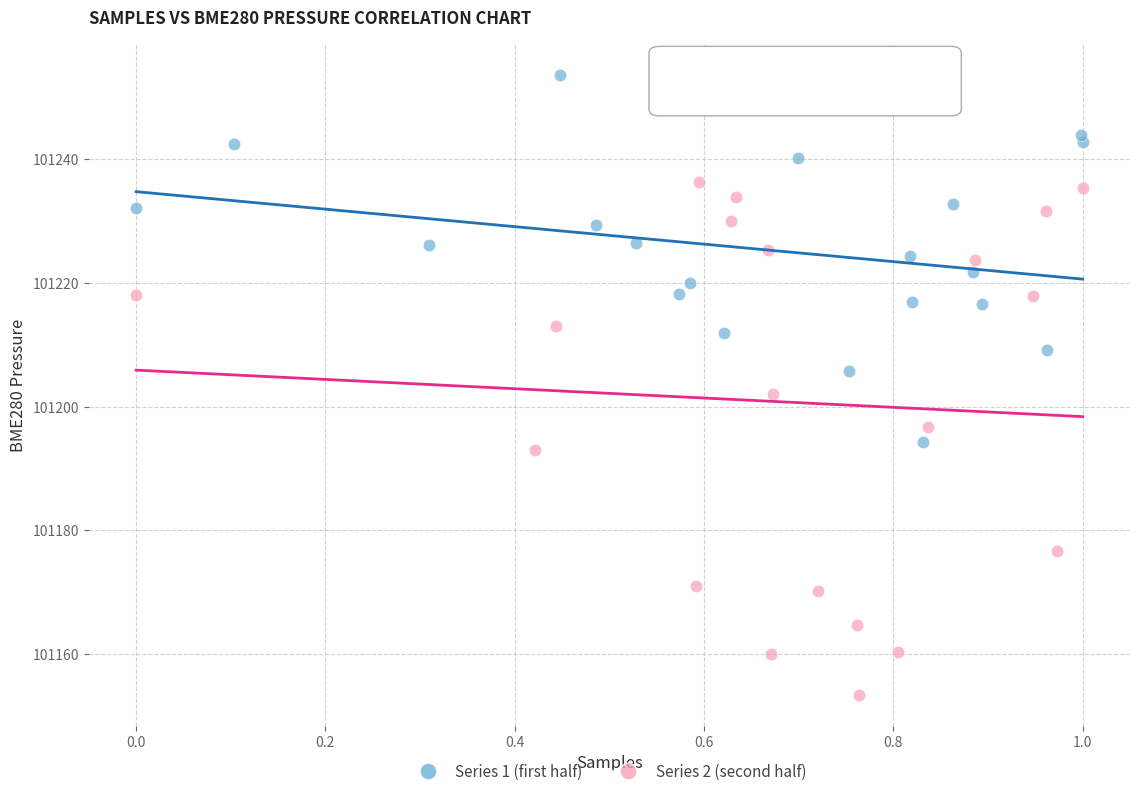

What are all the series names shown in the legend?

Series 1 (first half), Series 2 (second half)